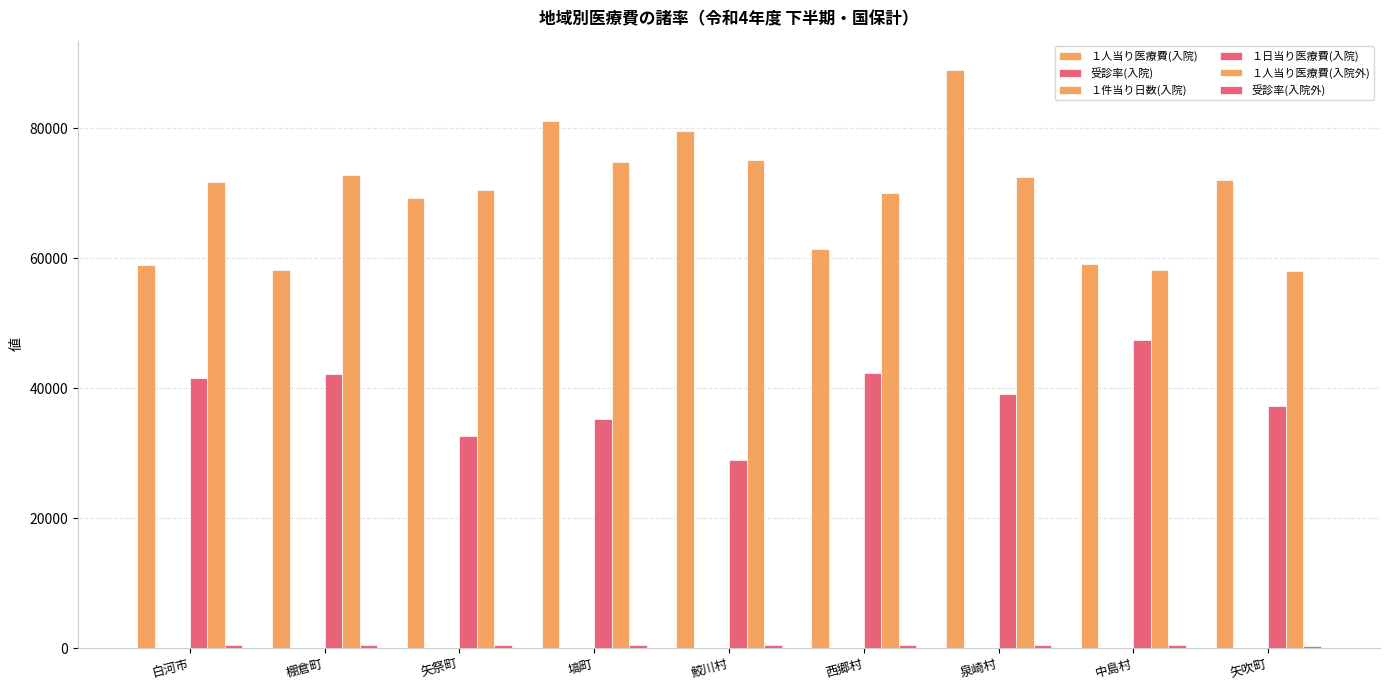

At which category is the sum across all series the highest?

泉崎村